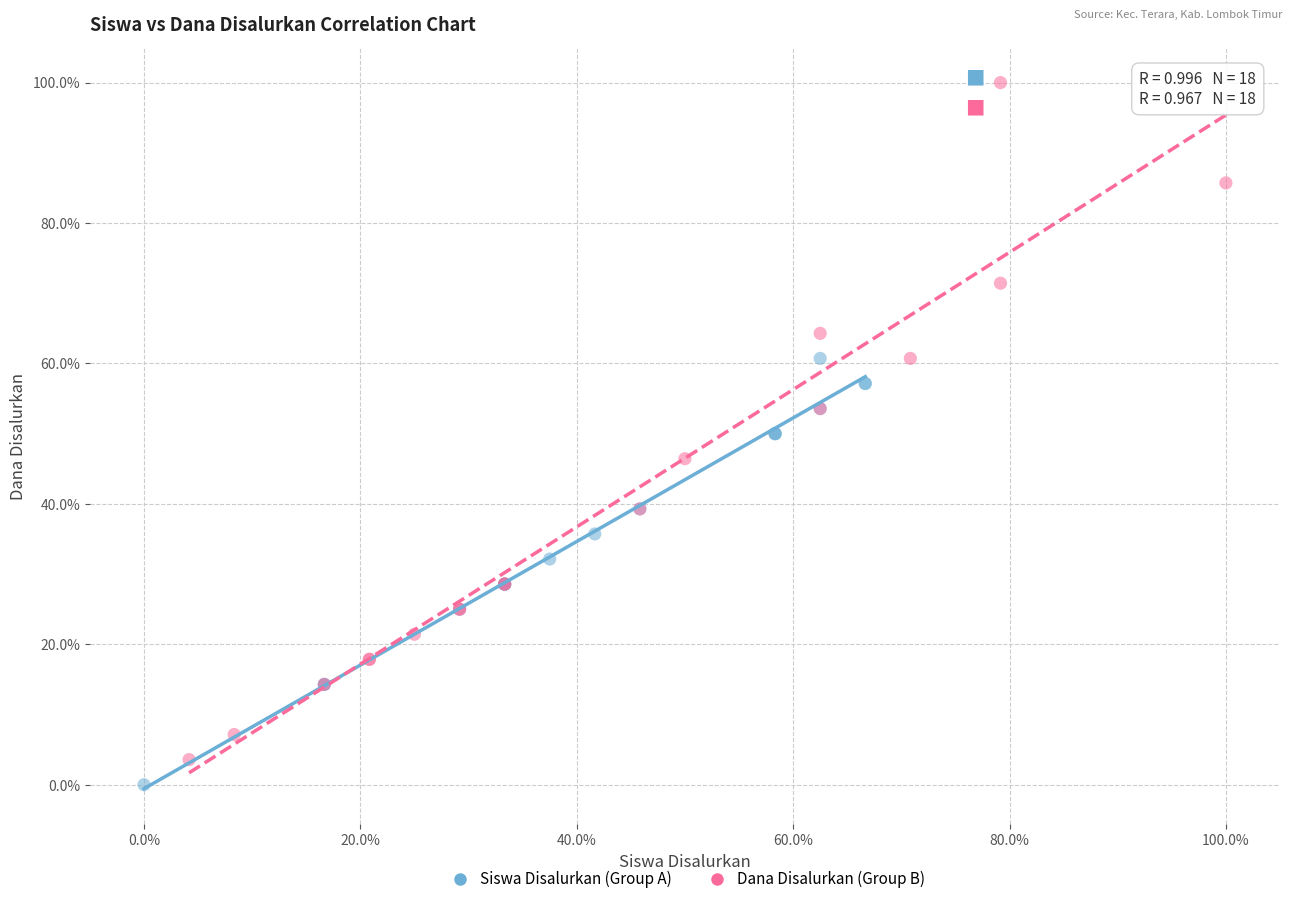

Which series has the largest Y range (max minus min)?

Dana Disalurkan (Group B)